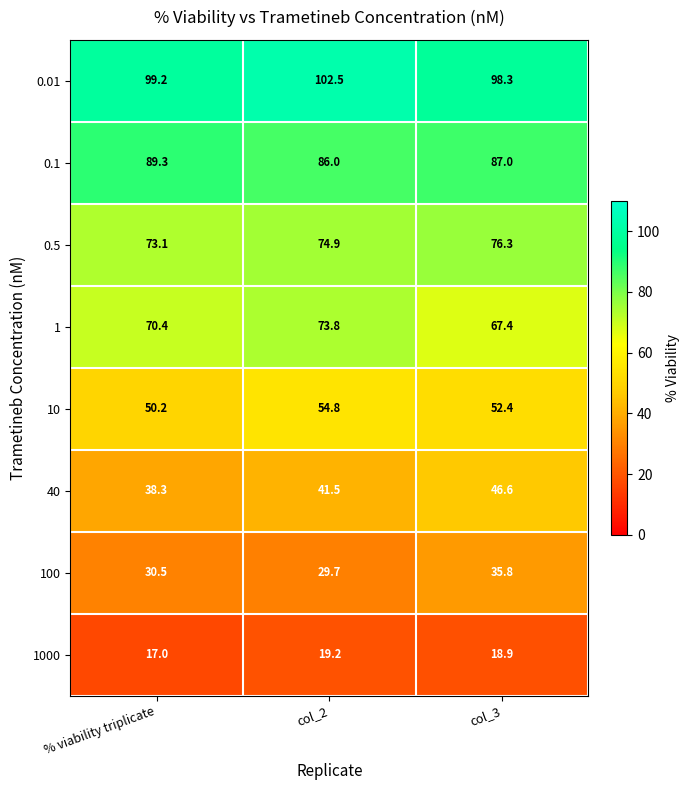

Reading left to right, transcribe all the data shown in this chart.

0.01: 99.2	102.5	98.3
0.1: 89.3	86.0	87.0
0.5: 73.1	74.9	76.3
1: 70.4	73.8	67.4
10: 50.2	54.8	52.4
40: 38.3	41.5	46.6
100: 30.5	29.7	35.8
1000: 17.0	19.2	18.9